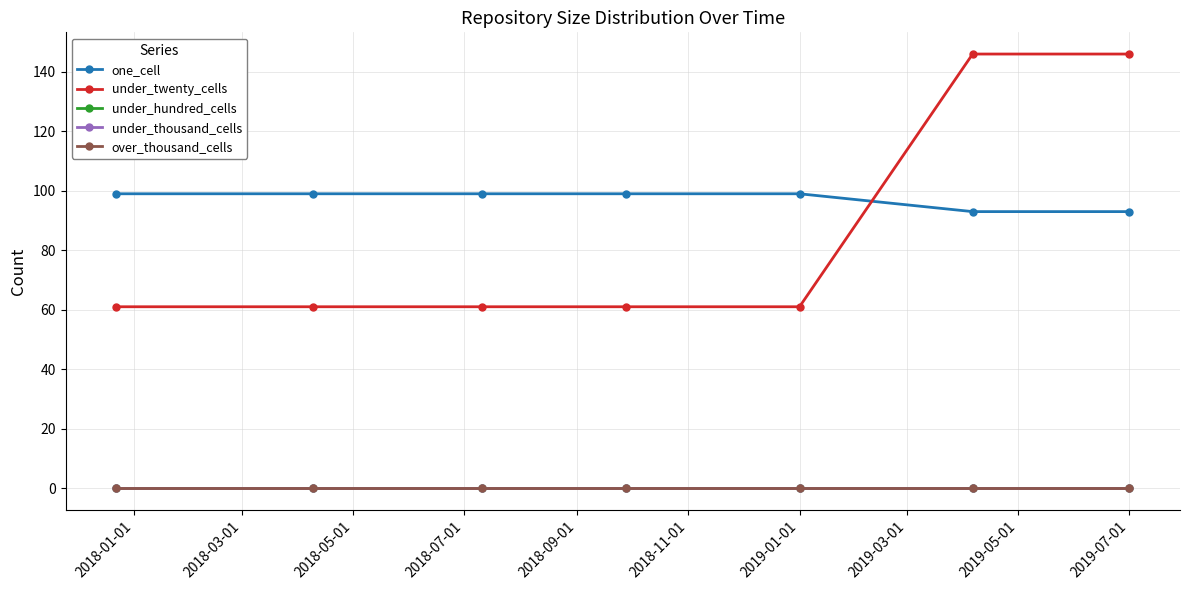

What is the label of the 7th point from the right?

2018-01-01